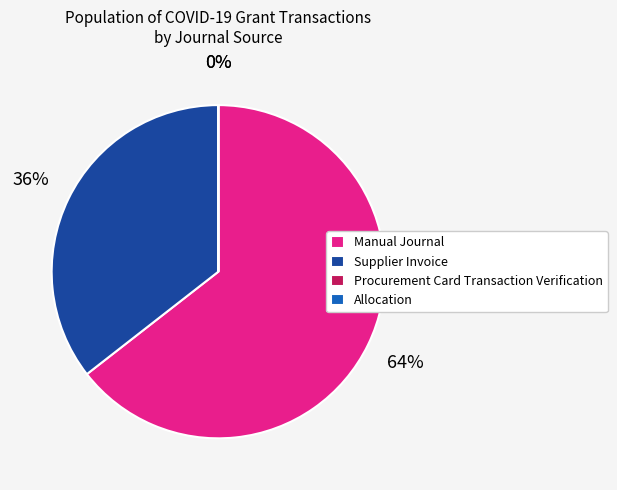

Approximately how many times larger is the value at Manual Journal compared to Supplier Invoice?

1.8